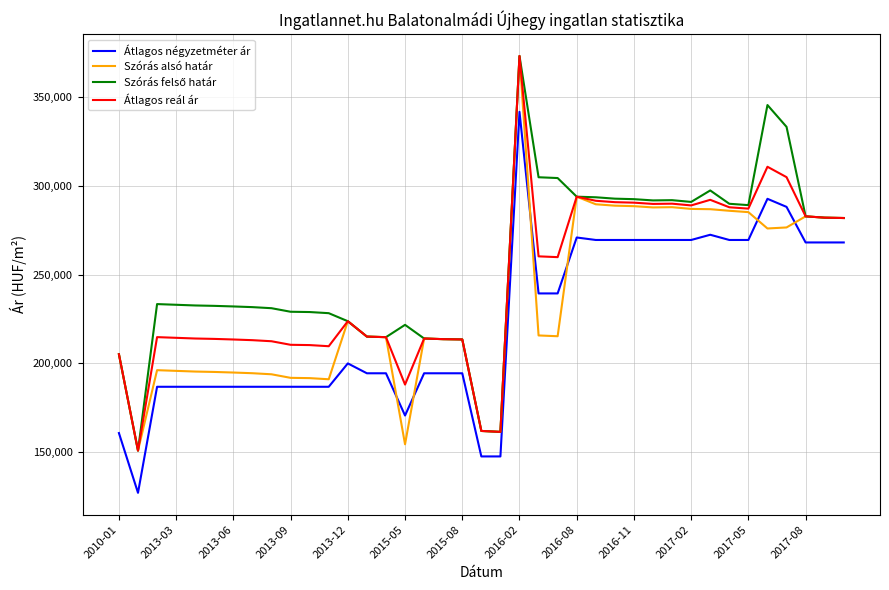

What is the sum of all Átlagos négyzetméter ár values?

8699621